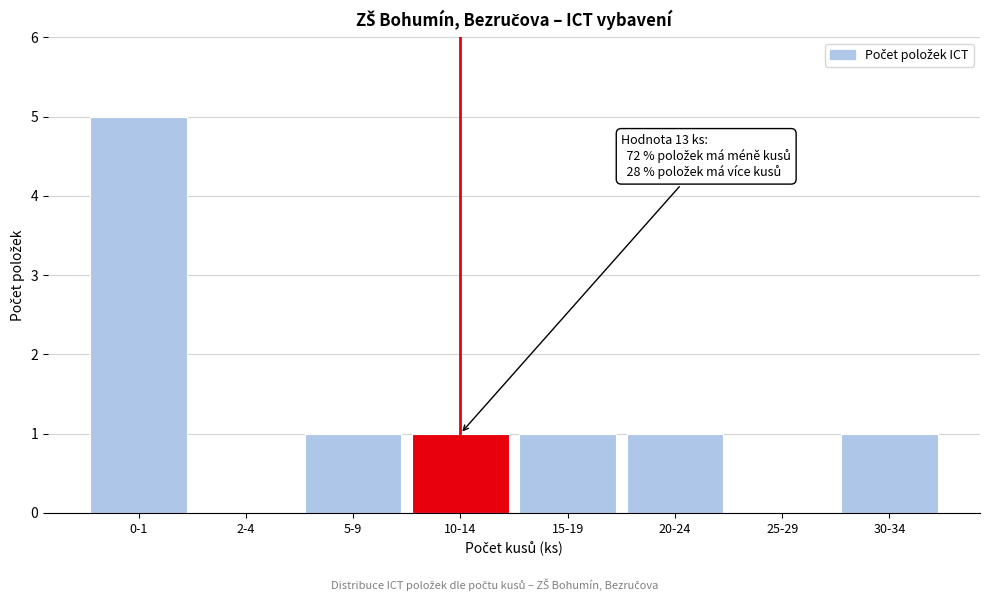

Reading left to right, what are all the values shown in this chart?

0-1=5	2-4=0	5-9=1	10-14=1	15-19=1	20-24=1	25-29=0	30-34=1